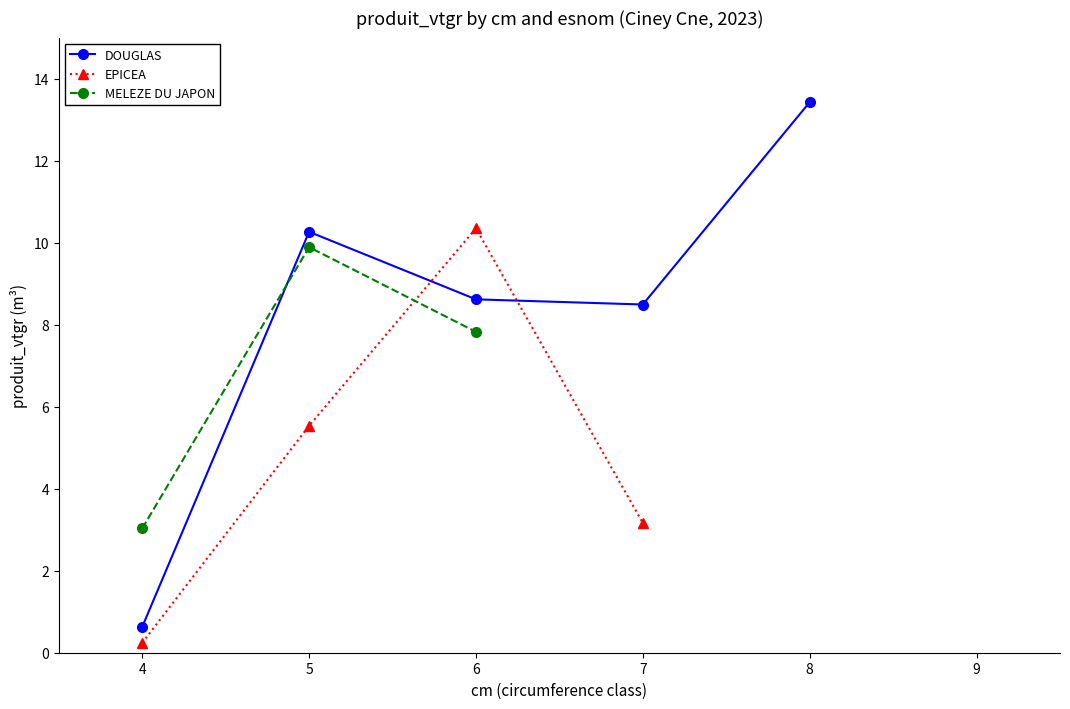

What is the lowest value of the DOUGLAS series?

0.6